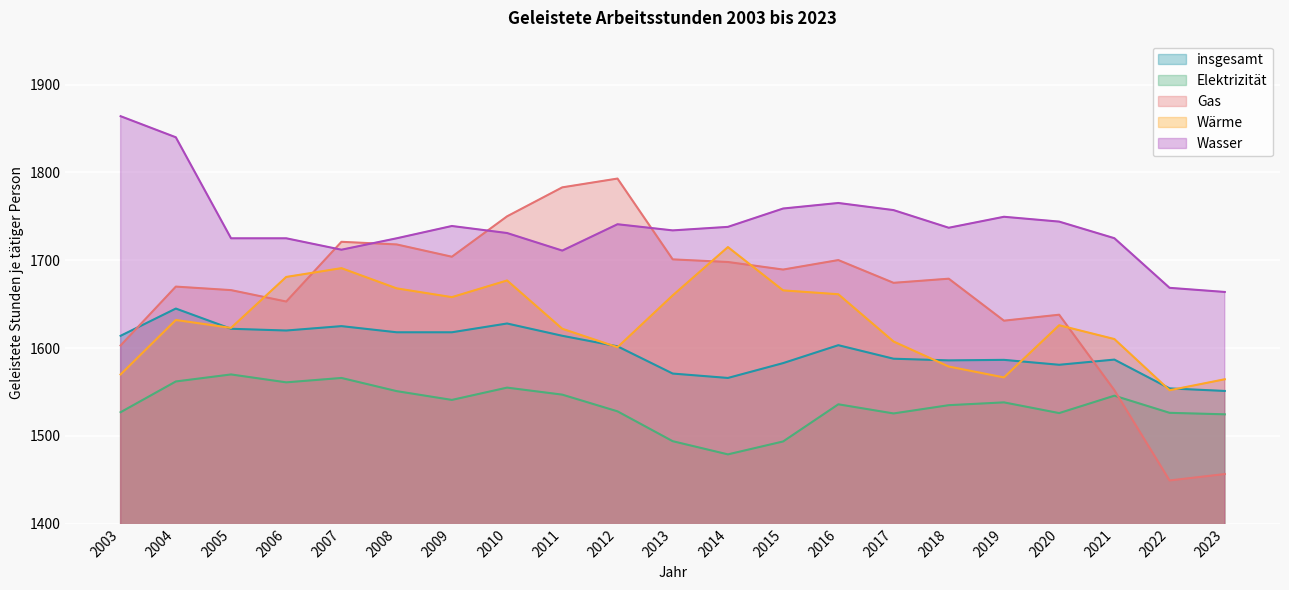

What is the difference between the highest and lowest values at 2007?

155.0